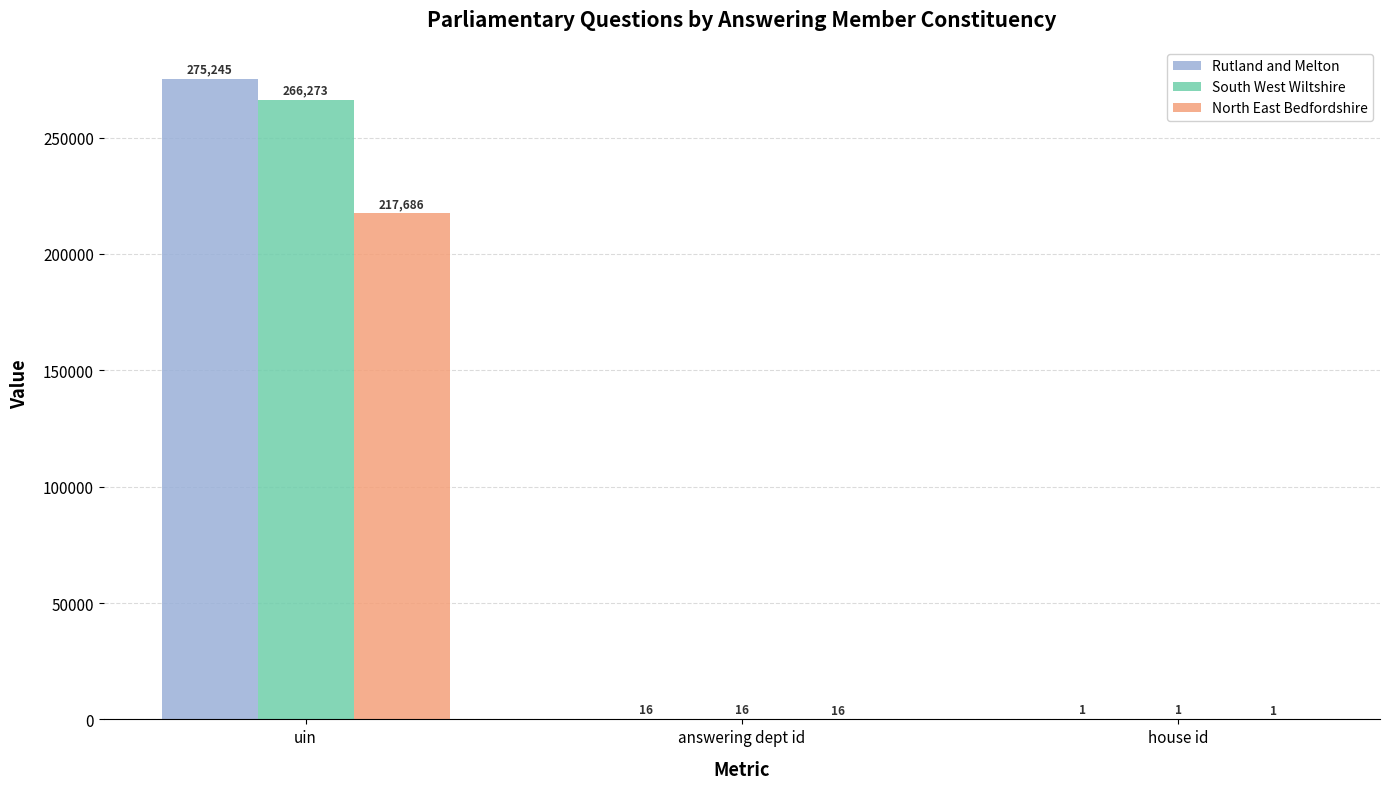

Which series has the largest total across all categories?

Rutland and Melton